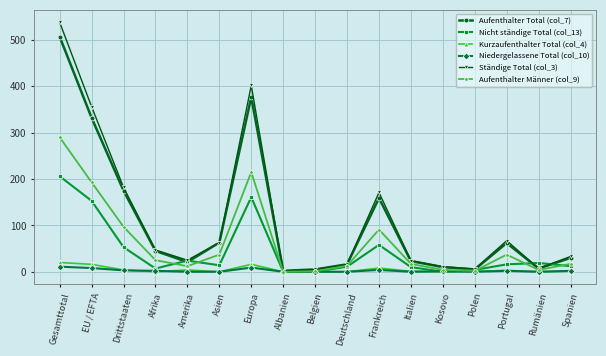

Is this an area chart (filled region under the line)?

No